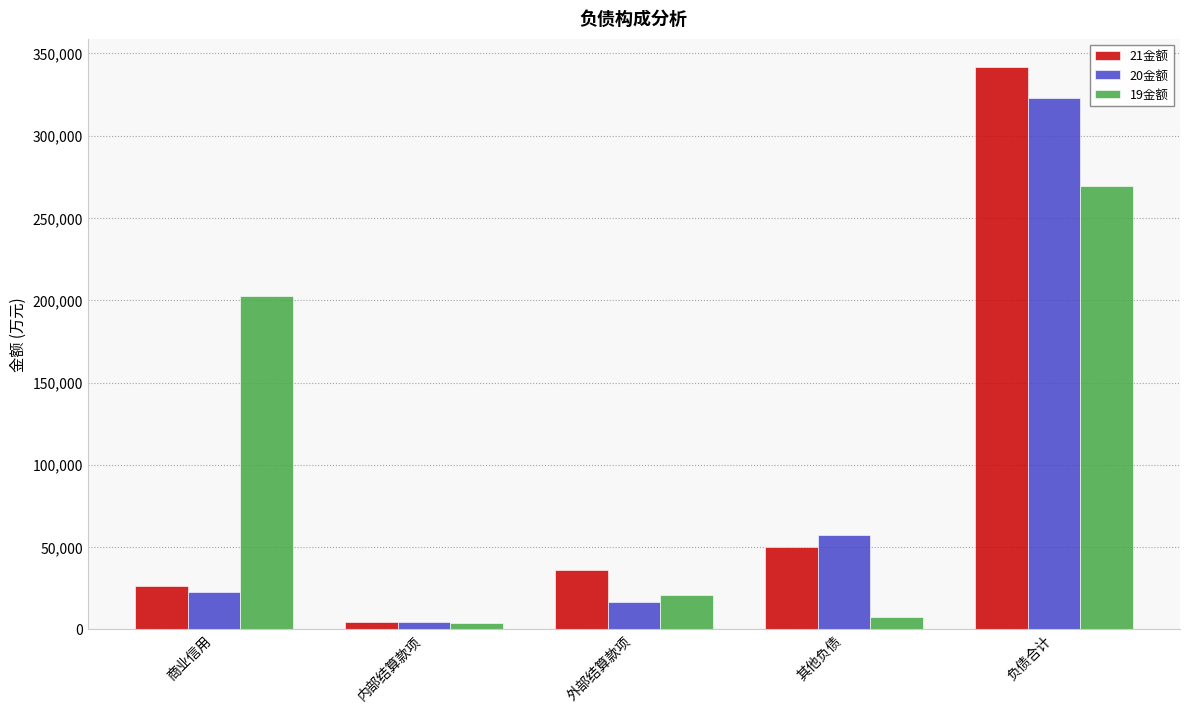

Reading right to left, what are all the values shown in this chart?

21金额: 负债合计=341969.0	其他负债=49970.4	外部结算款项=36141.0	内部结算款项=4724.6	商业信用=26528.5
20金额: 负债合计=322838.4	其他负债=57572.4	外部结算款项=16627.2	内部结算款项=4208.8	商业信用=22814.9
19金额: 负债合计=269677.4	其他负债=7705.5	外部结算款项=21072.6	内部结算款项=4170.5	商业信用=202425.5